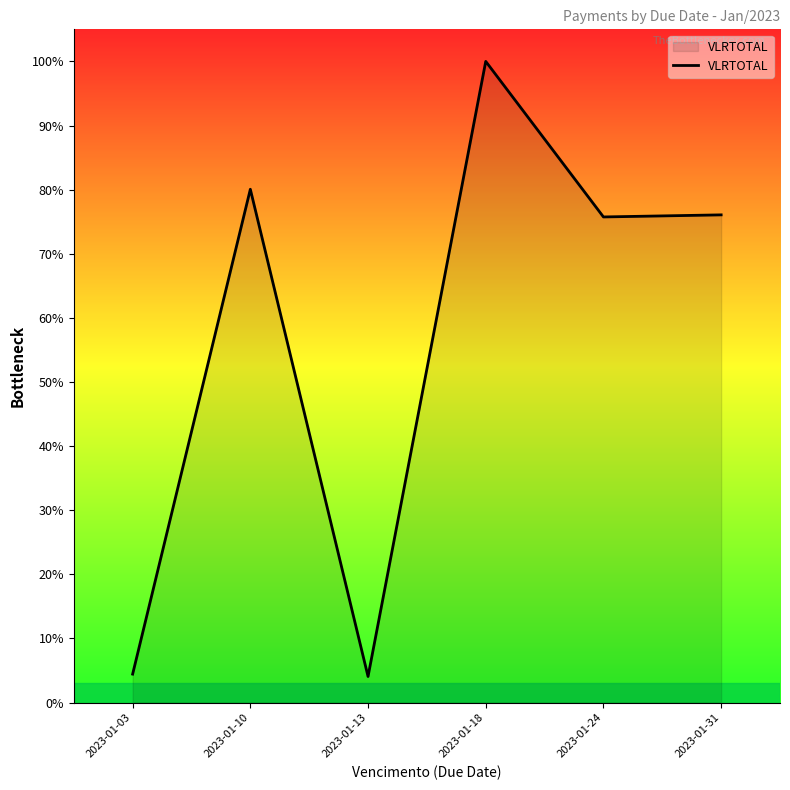

Count the number of categories in the chart.

6